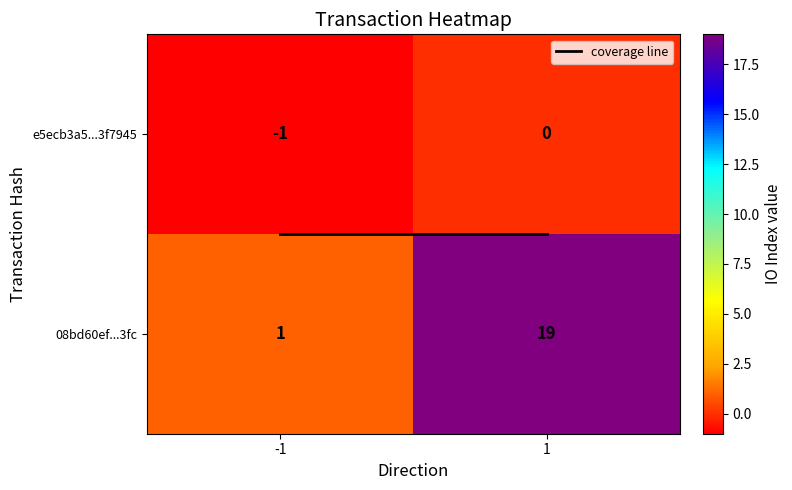

The value of e5ecb3a5...3f7945 at 1 is 0. True or false?

True